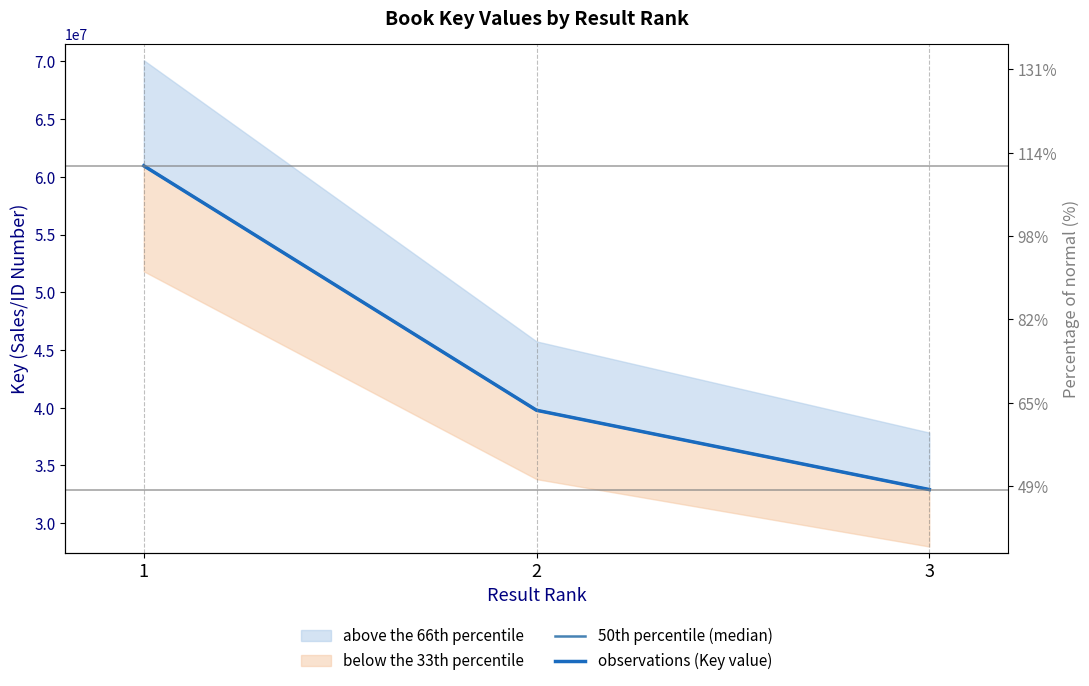

At which label is observations (Key value) closest to 46933333?

2